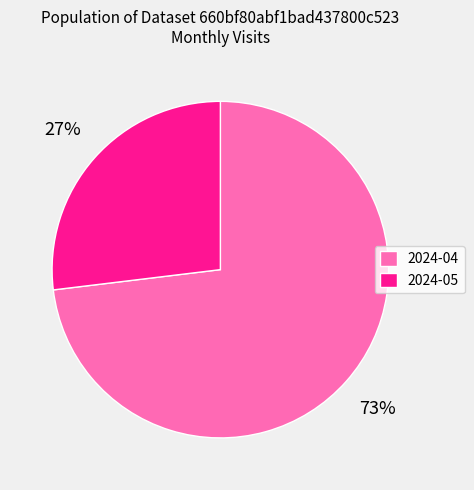

To the nearest percent, what percentage of the pie is 2024-04?

73%